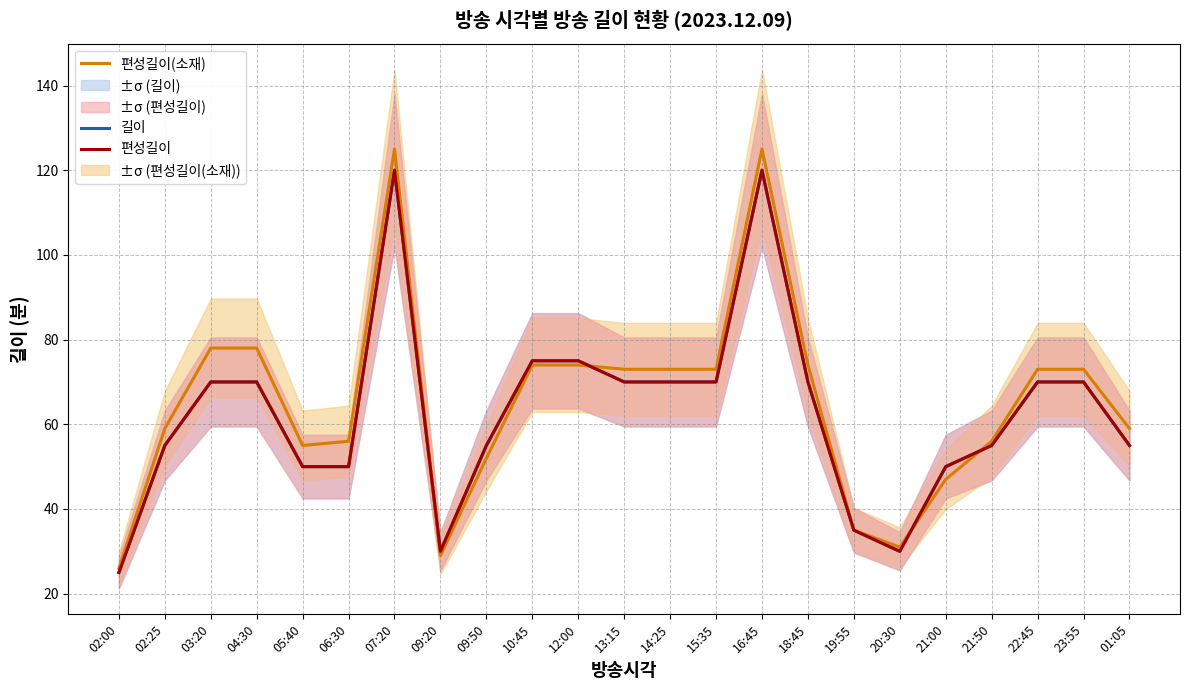

At which category is the sum across all series the highest?

07:20